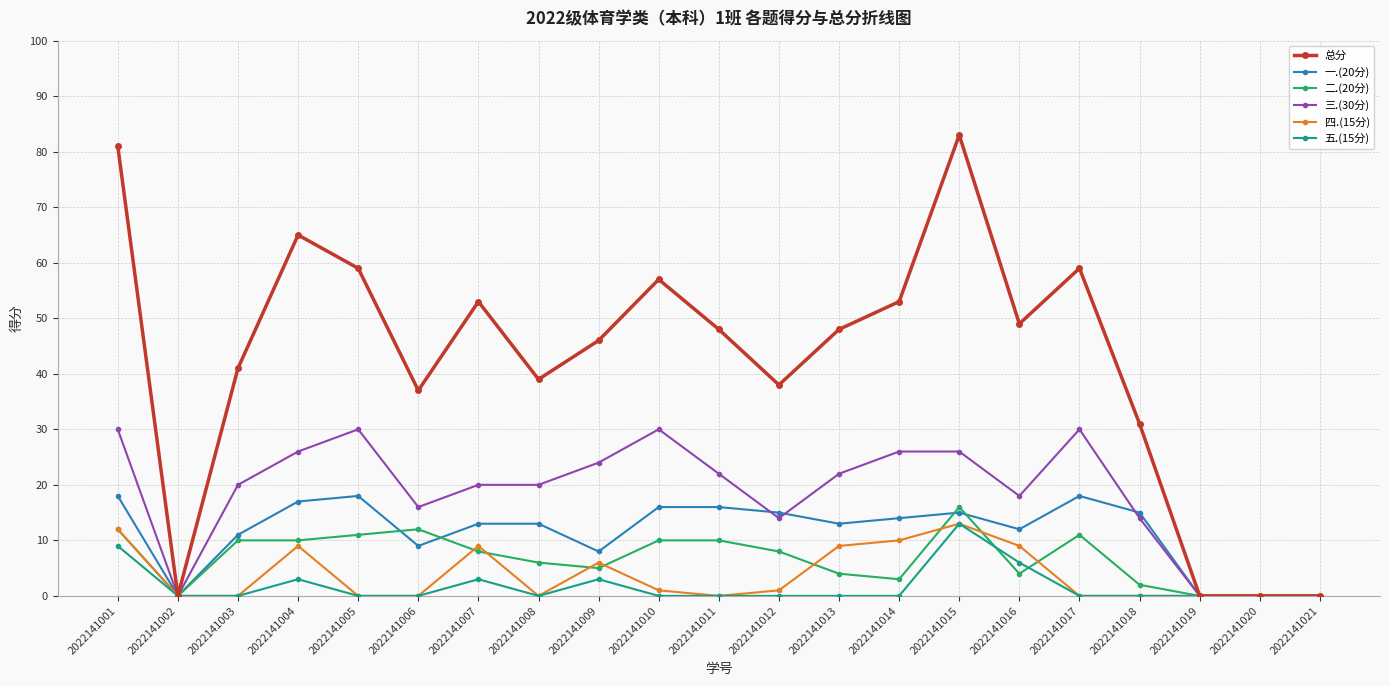

How many distinct data groups are displayed?

6